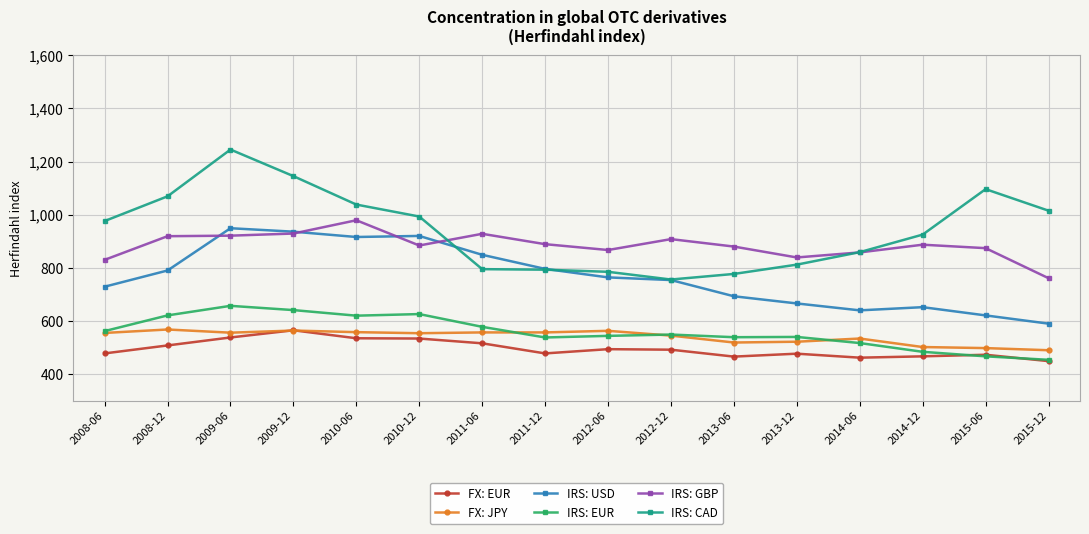

True or false: IRS: USD and FX: JPY cross at least once.

False